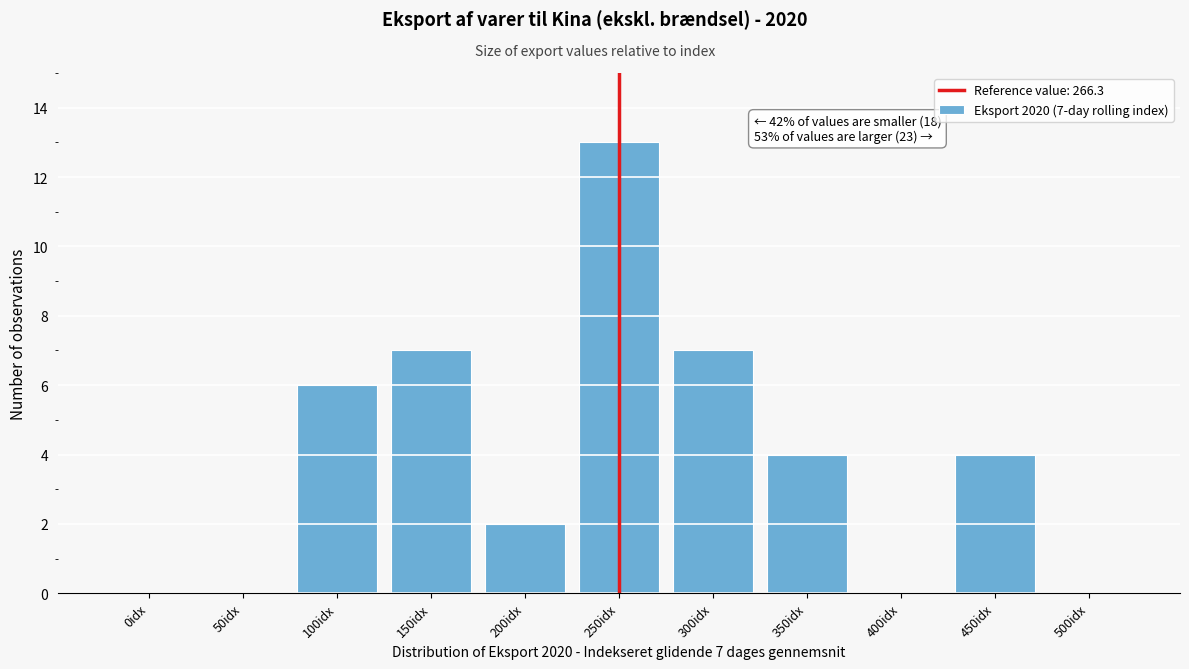

Reading left to right, transcribe all the data shown in this chart.

0idx=0	50idx=0	100idx=6	150idx=7	200idx=2	250idx=13	300idx=7	350idx=4	400idx=0	450idx=4	500idx=0